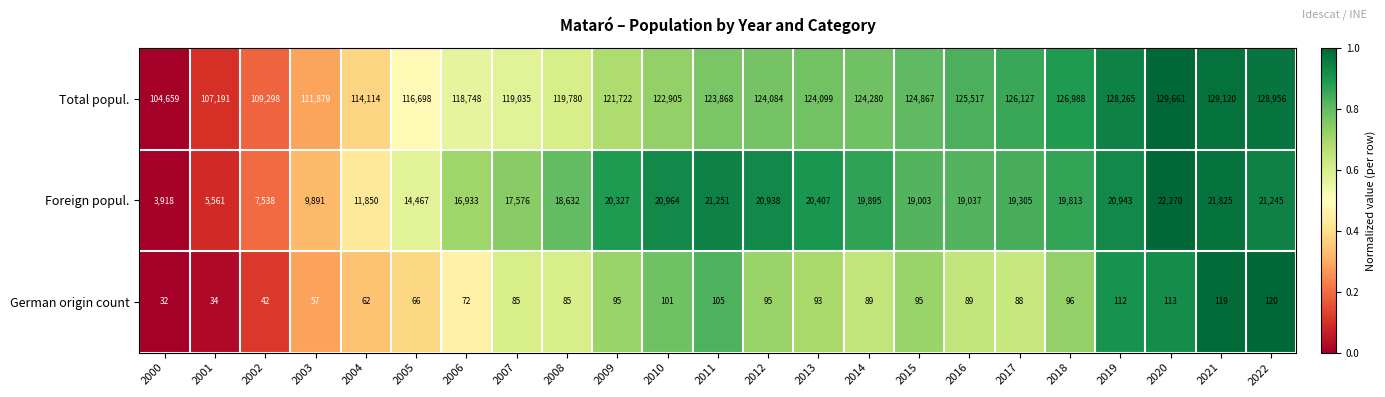

Which series has the largest range (max minus min)?

Total popul.